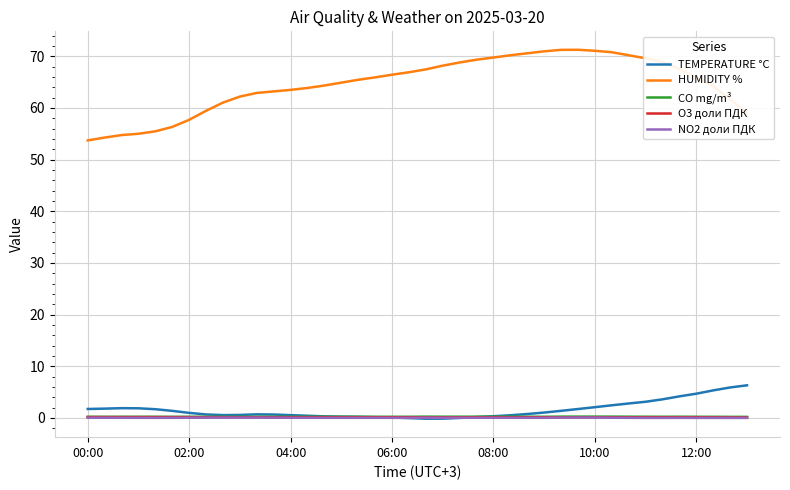

True or false: CO mg/m³ and NO2 доли ПДК intersect in this chart.

False